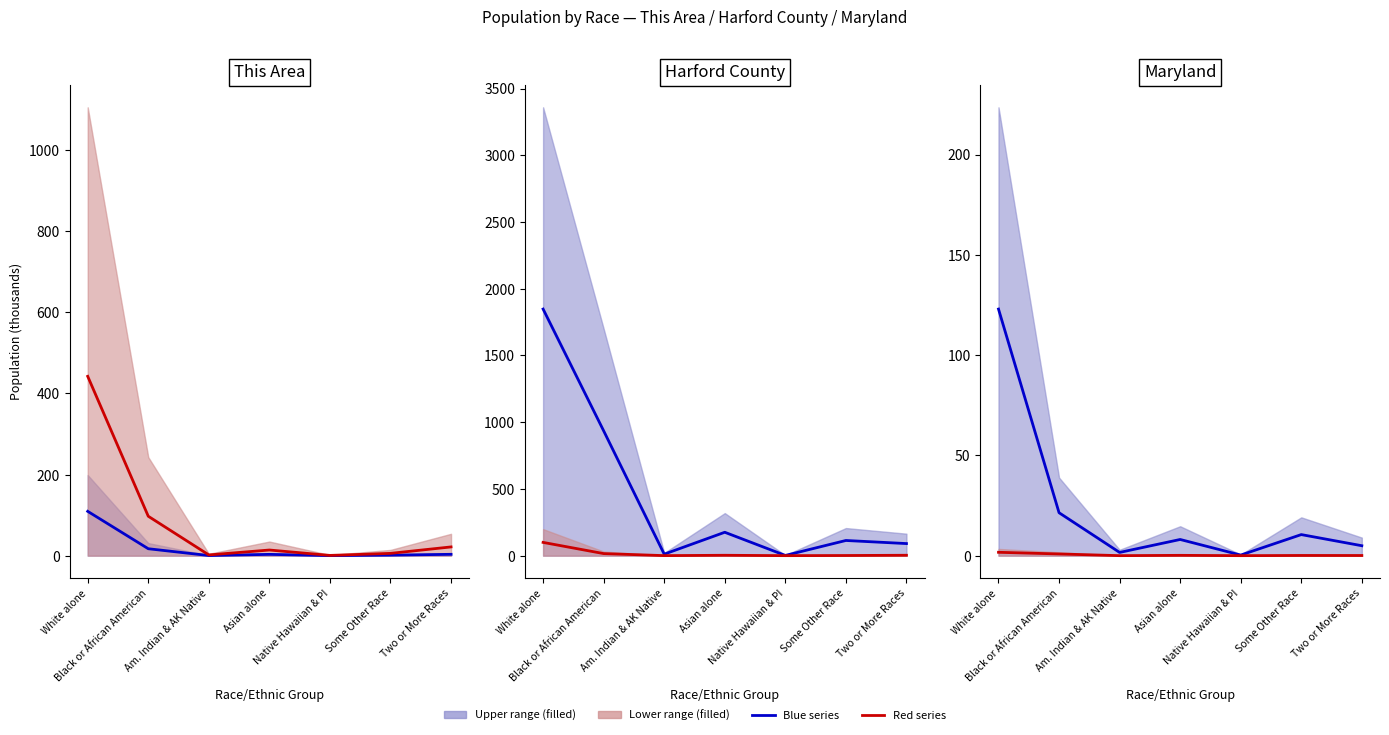

Reading left to right, extract all data points from this chart.

Blue series: White alone=123.0	Black or African American=21.4	Am. Indian & AK Native=1.6	Asian alone=8.1	Native Hawaiian & PI=0.3	Some Other Race=10.5	Two or More Races=5.0
Red series: White alone=1.7	Black or African American=0.9	Am. Indian & AK Native=0.0	Asian alone=0.2	Native Hawaiian & PI=0.0	Some Other Race=0.1	Two or More Races=0.1